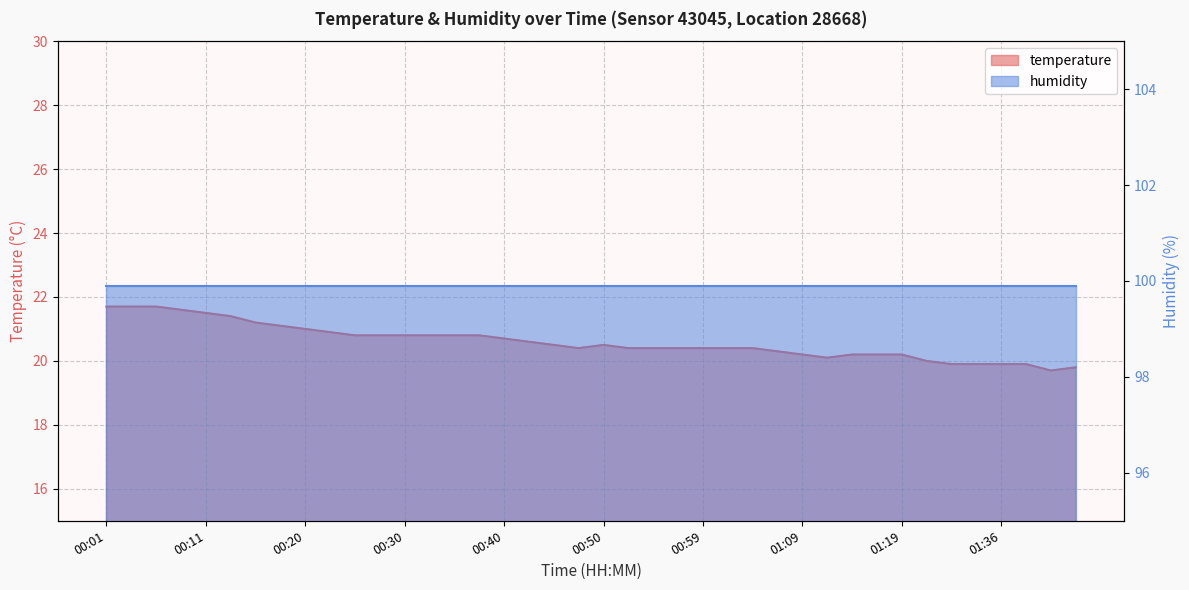

True or false: the data shows 35.8 at 01:25.

False